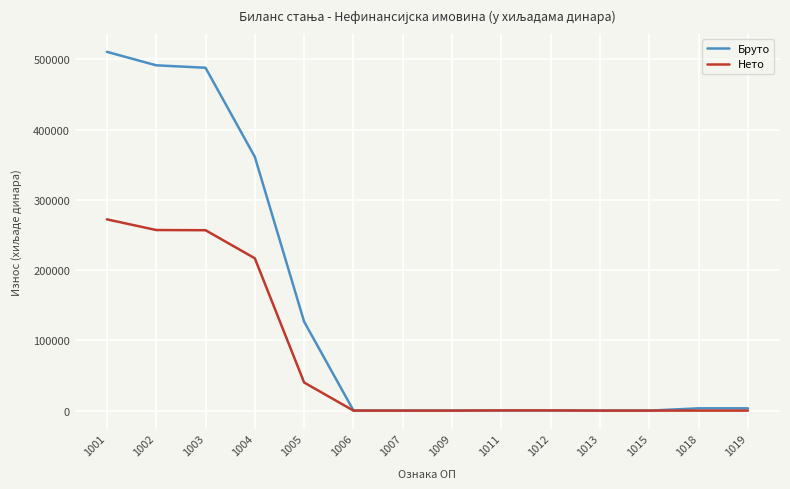

Rank the series by their maximum value, from highest to lowest.

Бруто, Нето